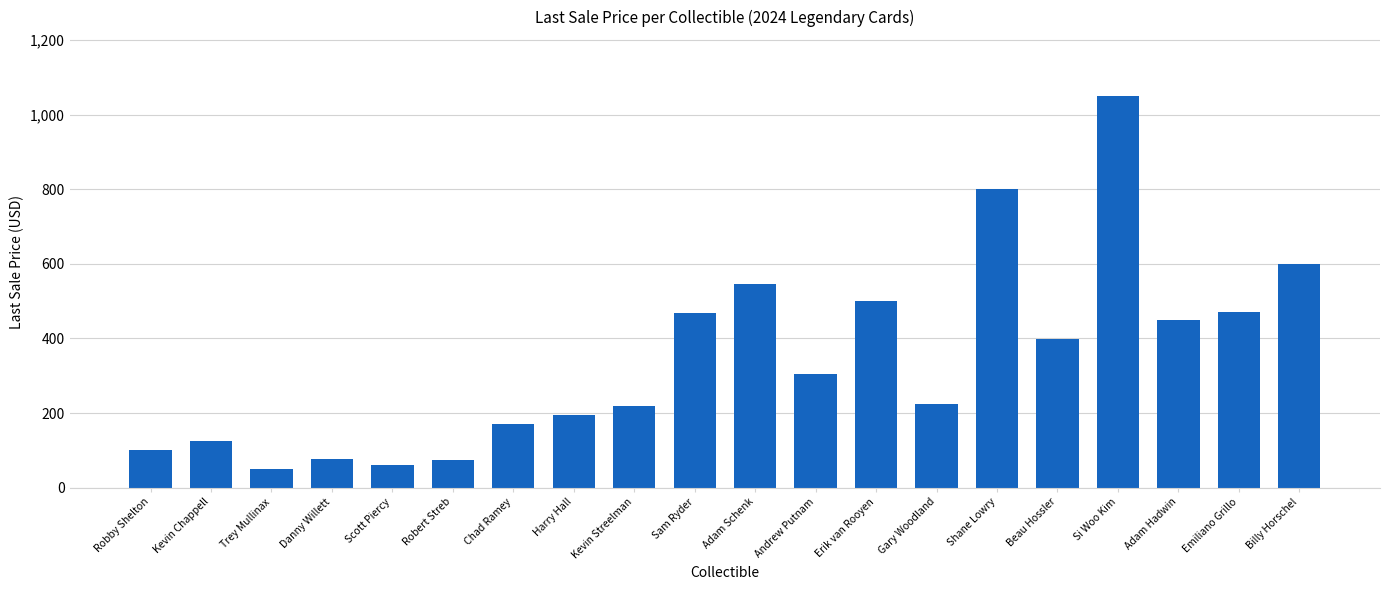

Are the bars horizontal?

No